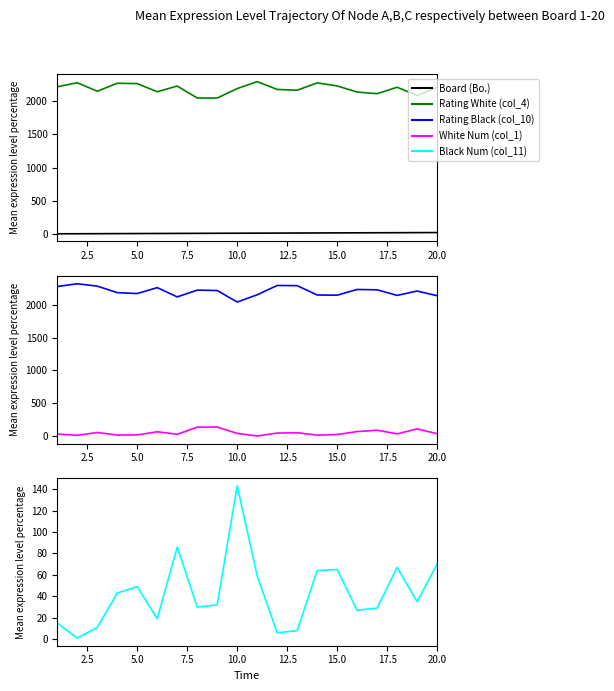

Reading left to right, transcribe all the data shown in this chart.

Board (Bo.): 1	2	3	4	5	6	7	8	9	10	11	12	13	14	15	16	17	18	19	20
Rating White (col_4): 2220	2281	2153	2273	2268	2145	2231	2051	2050	2193	2298	2180	2168	2279	2233	2140	2116	2213	2089	2208
Rating Black (col_10): 2277	2319	2283	2184	2170	2260	2119	2222	2216	2041	2151	2293	2290	2148	2145	2232	2227	2142	2208	2137
White Num (col_1): 31	12	55	16	18	66	28	136	138	40	2	46	51	14	24	69	90	34	110	36
Black Num (col_11): 15	1	11	43	49	19	86	30	32	143	59	6	8	64	65	27	29	67	35	70